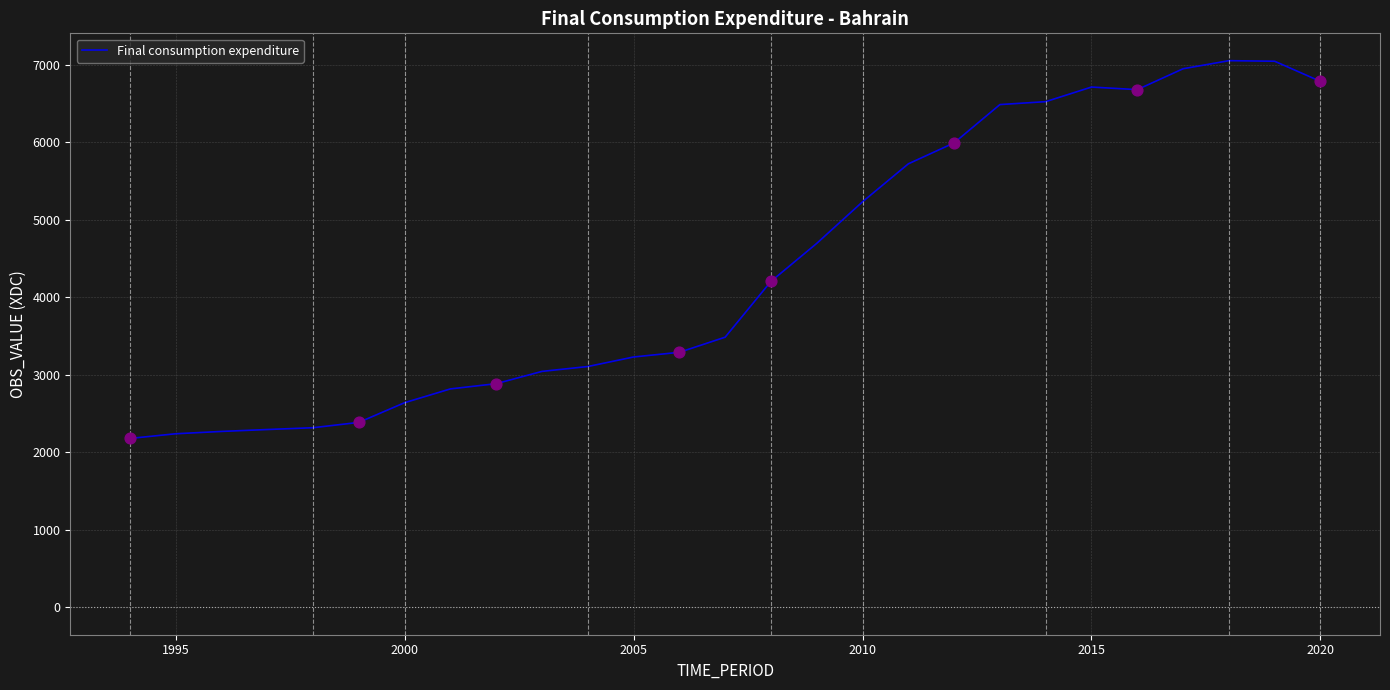

What is the minimum value shown in the chart?

2179.1